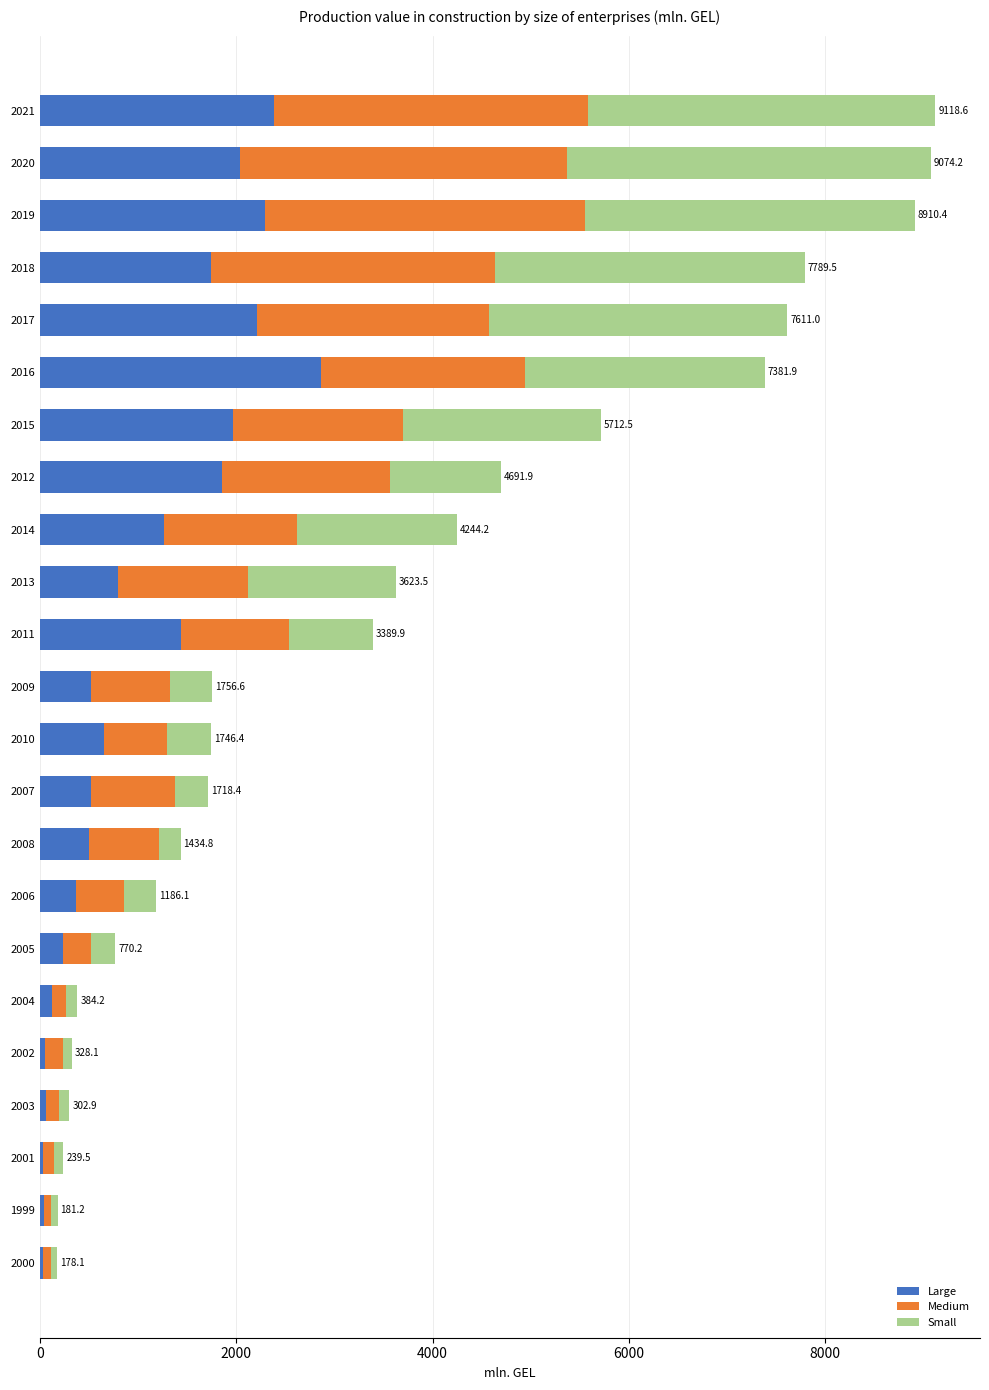

The Large series shows 2385.5 at 2021. True or false?

True